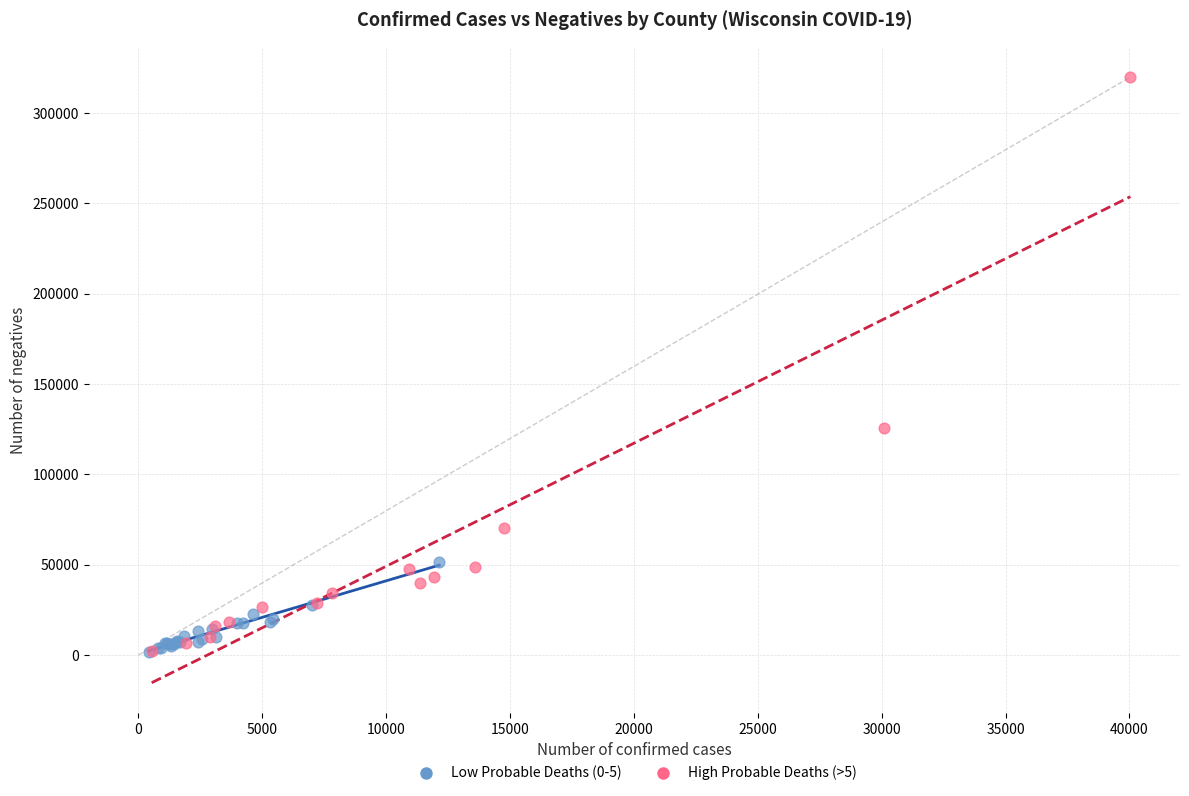

Which series reaches the maximum Y coordinate?

High Probable Deaths (>5)